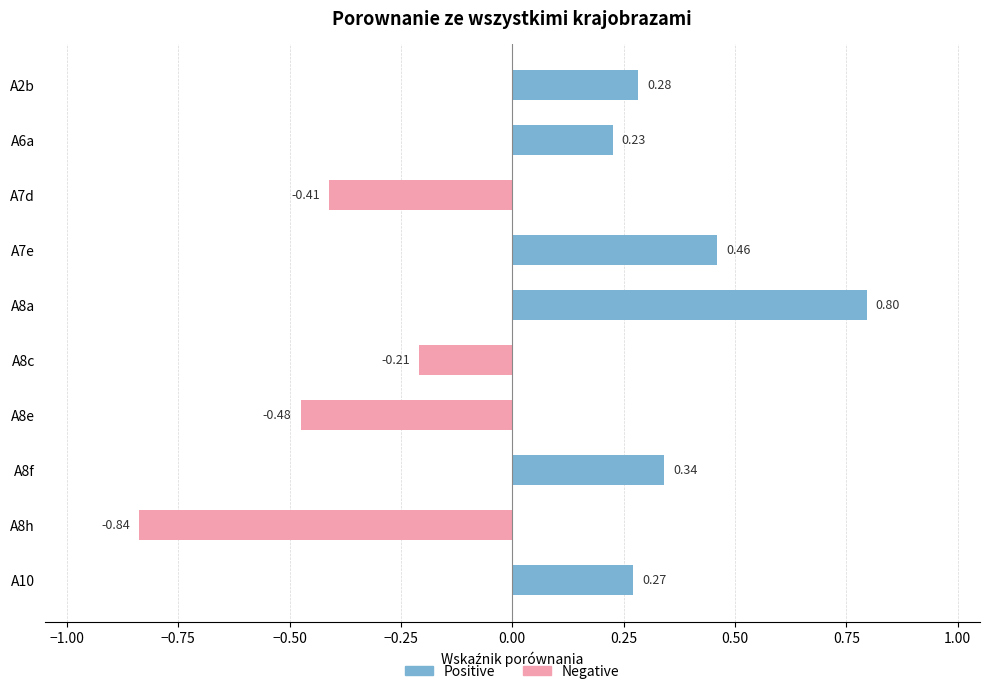

List the labels in order of Negative value, smallest first.

A8h, A8e, A7d, A8c, A2b, A6a, A7e, A8a, A8f, A10